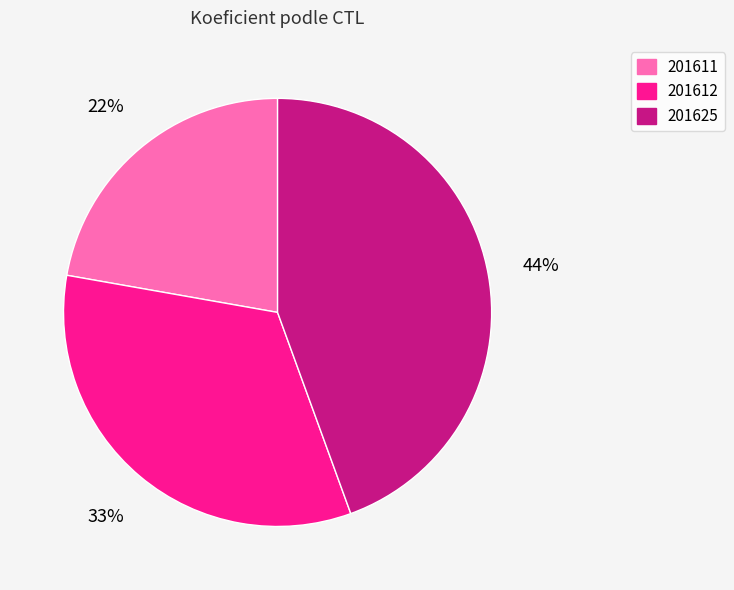

Rank the categories by value from lowest to highest.

201611, 201612, 201625